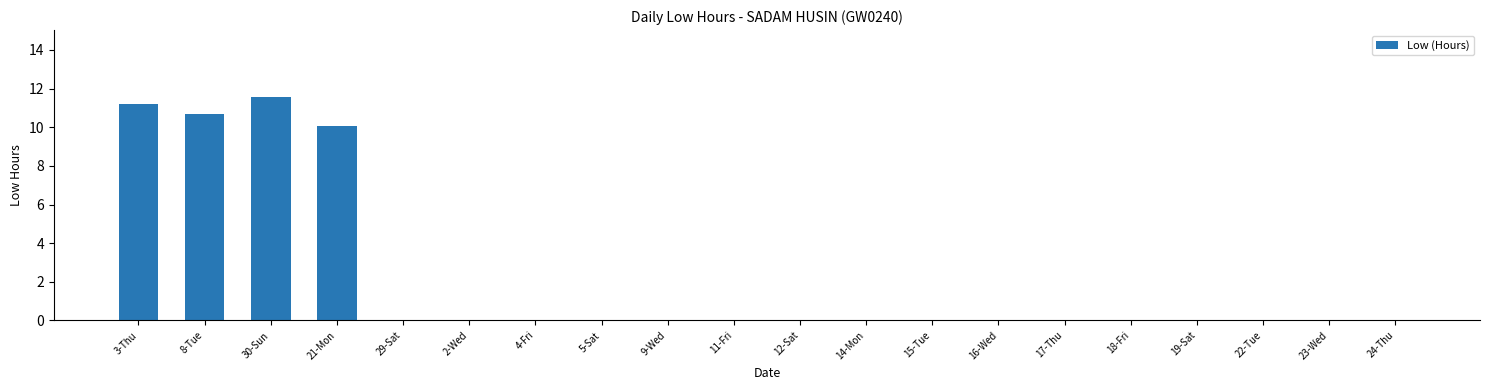

What is the change in value from 30-Sun to 19-Sat?

-11.6